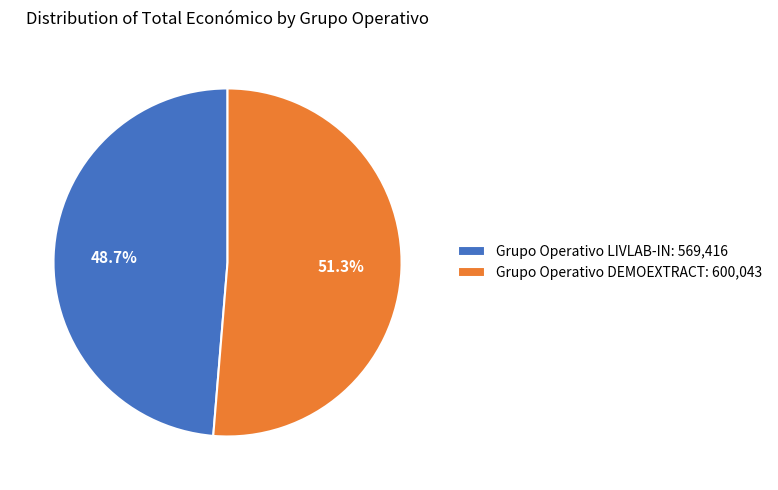

What percentage is NOT represented by Grupo Operativo LIVLAB-IN?

51.3%